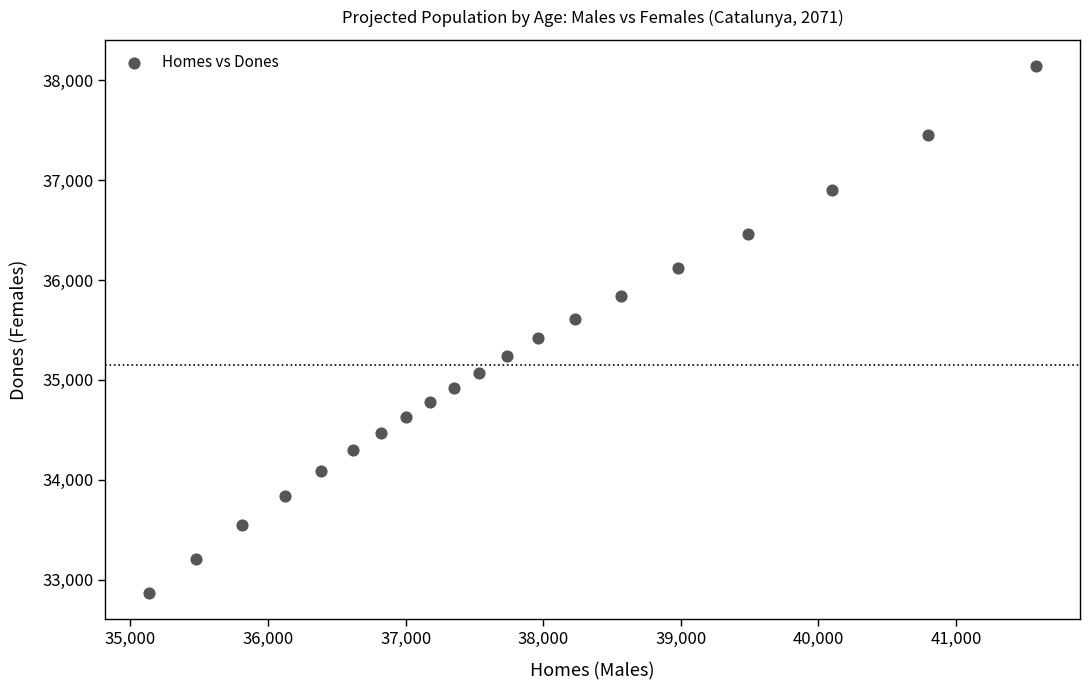

What is the range of Y values (max minus min)?

5273